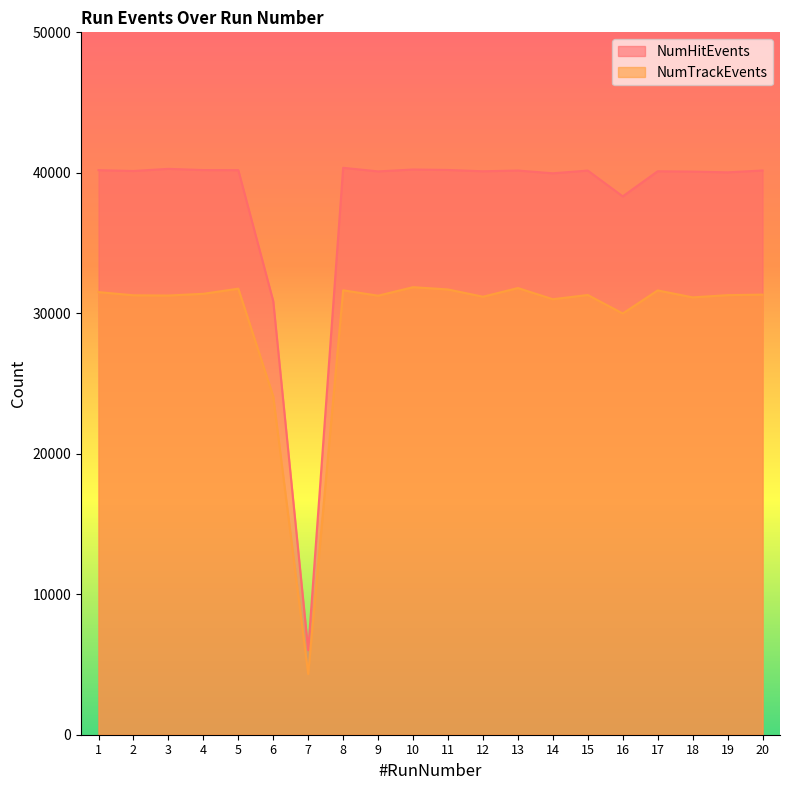

How many lines are shown in the chart?

2